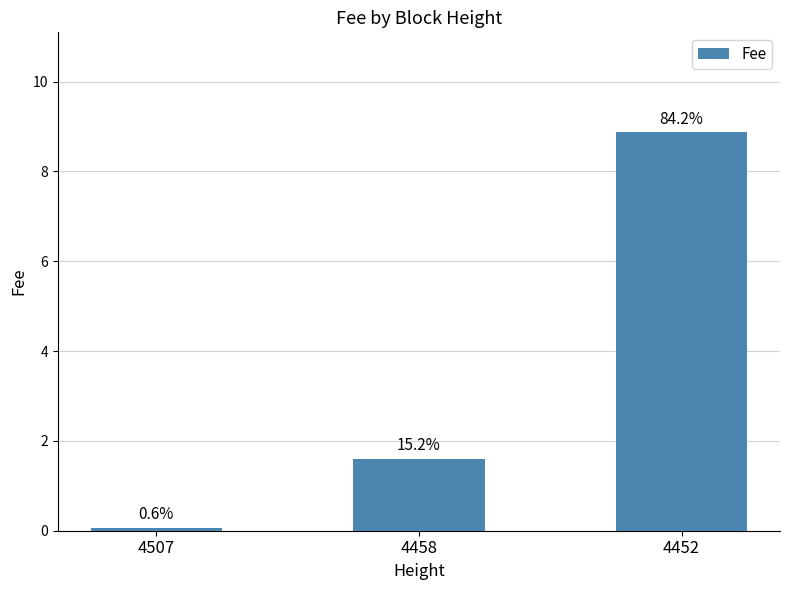

The chart shows a value of 0.1 at 4507. True or false?

True